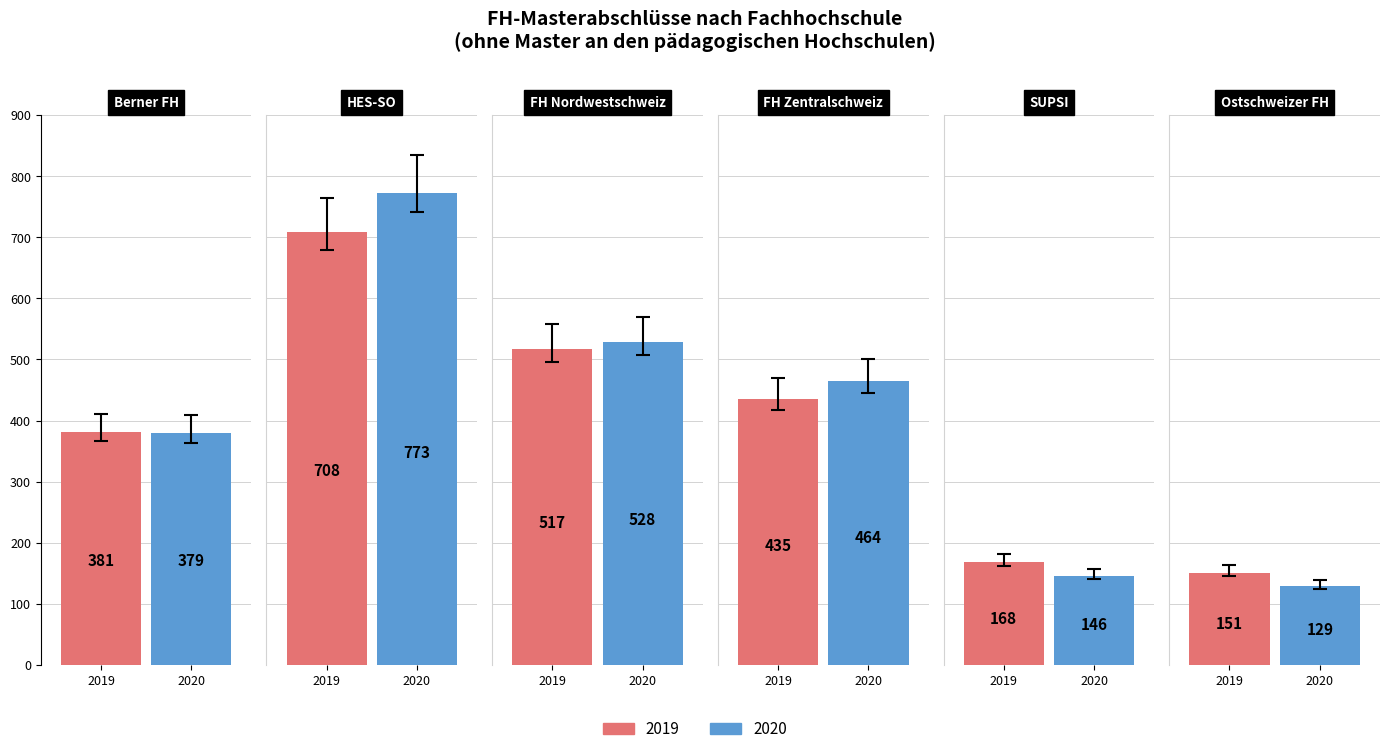

What is the smallest value displayed?

129